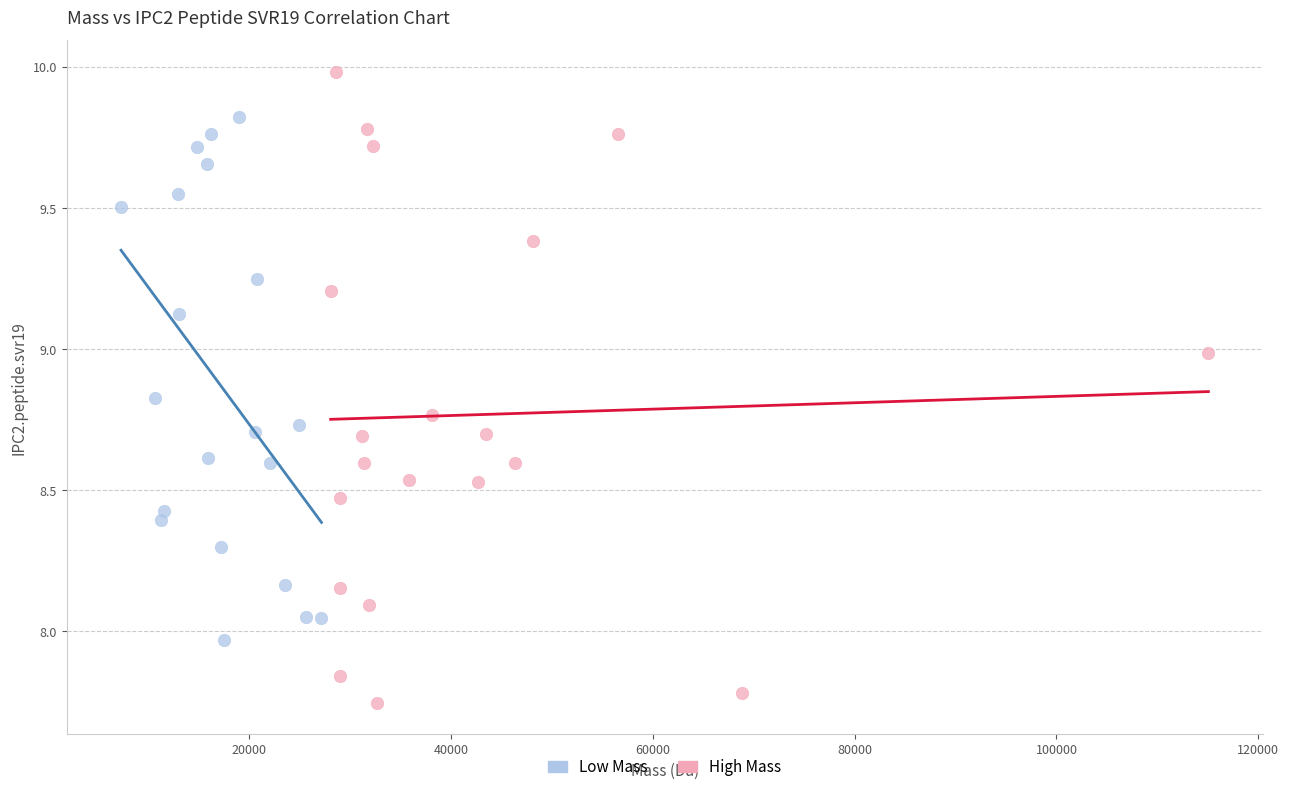

Which series contains the lowest Y value?

High Mass